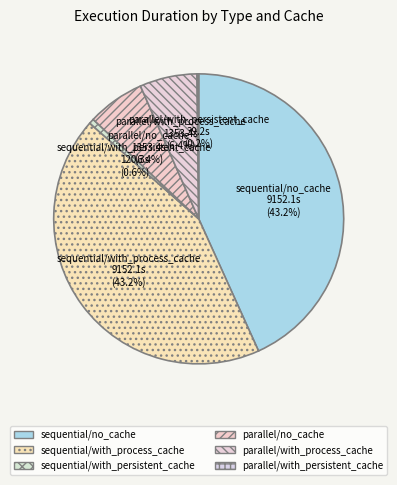

Is it true that sequential/with_process_cache is 43% of the pie?

True